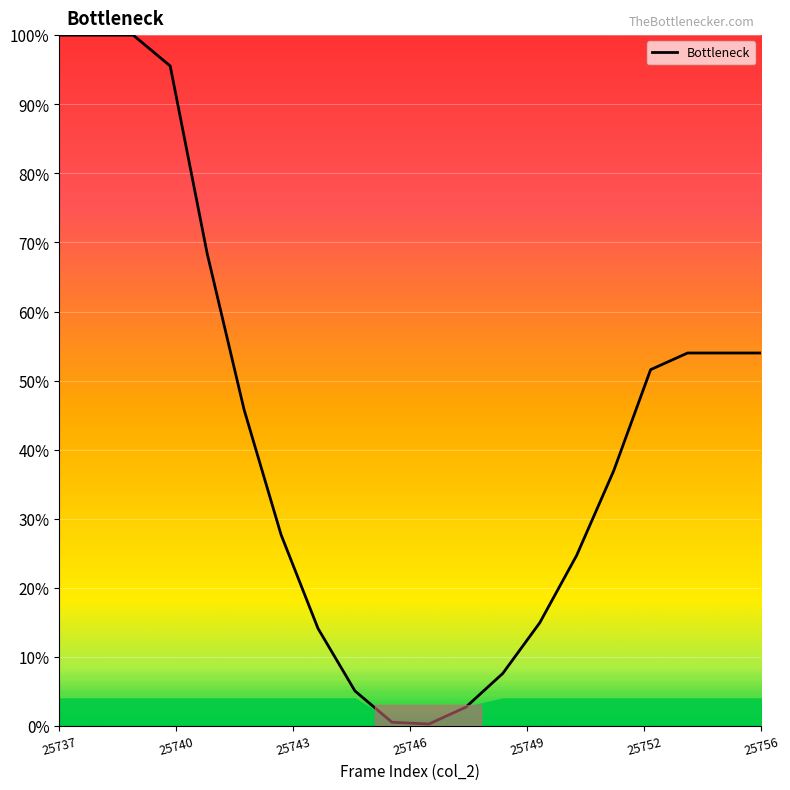

What is the maximum value shown in the chart?

100.0